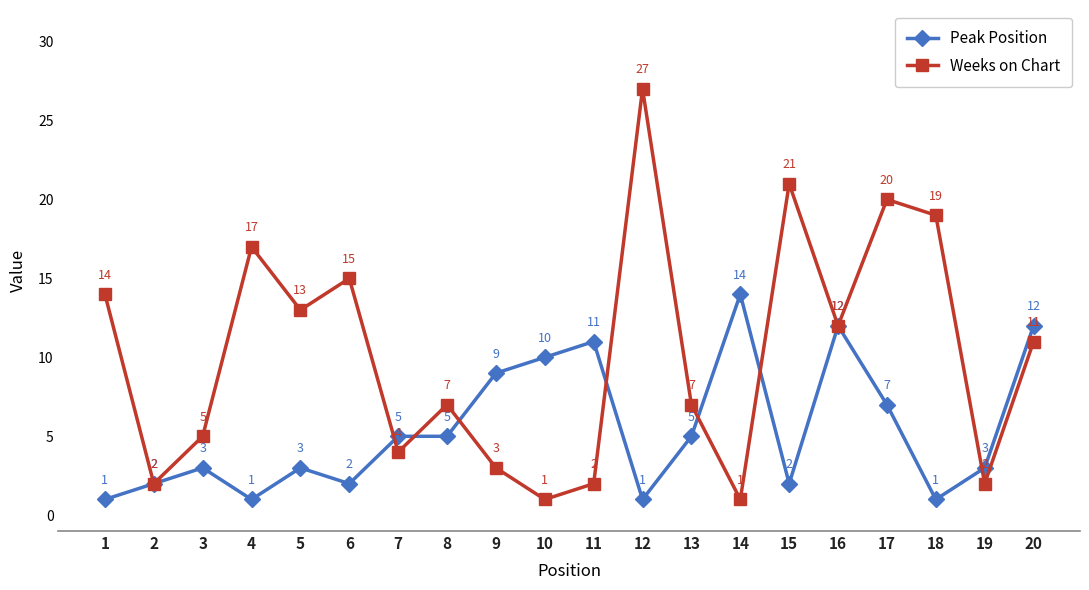

What is the value of the Peak Position point at the 17th from the left?

7